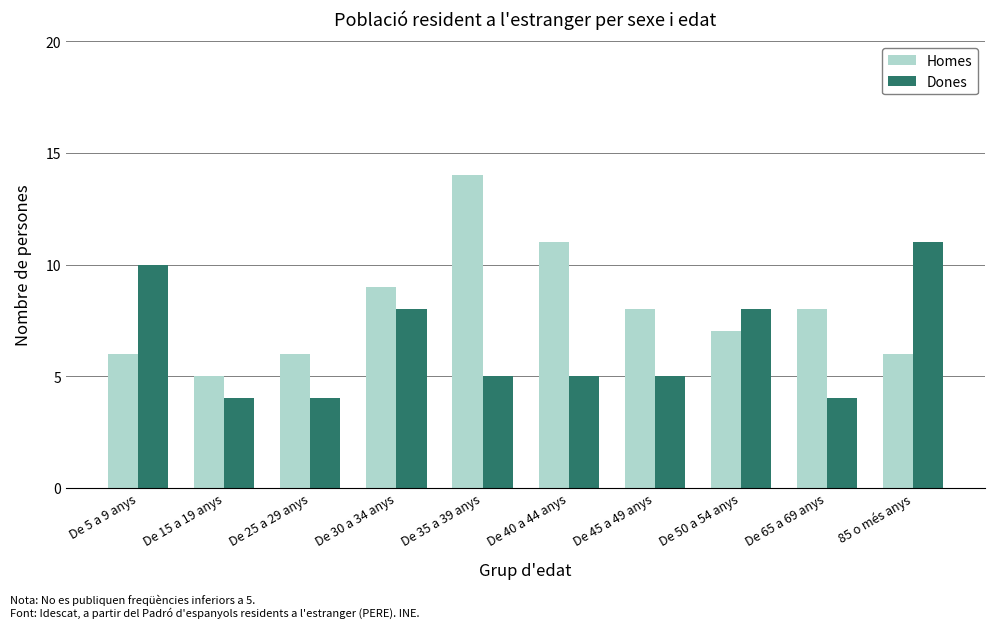

What is the label of the 6th bar from the right?

De 35 a 39 anys